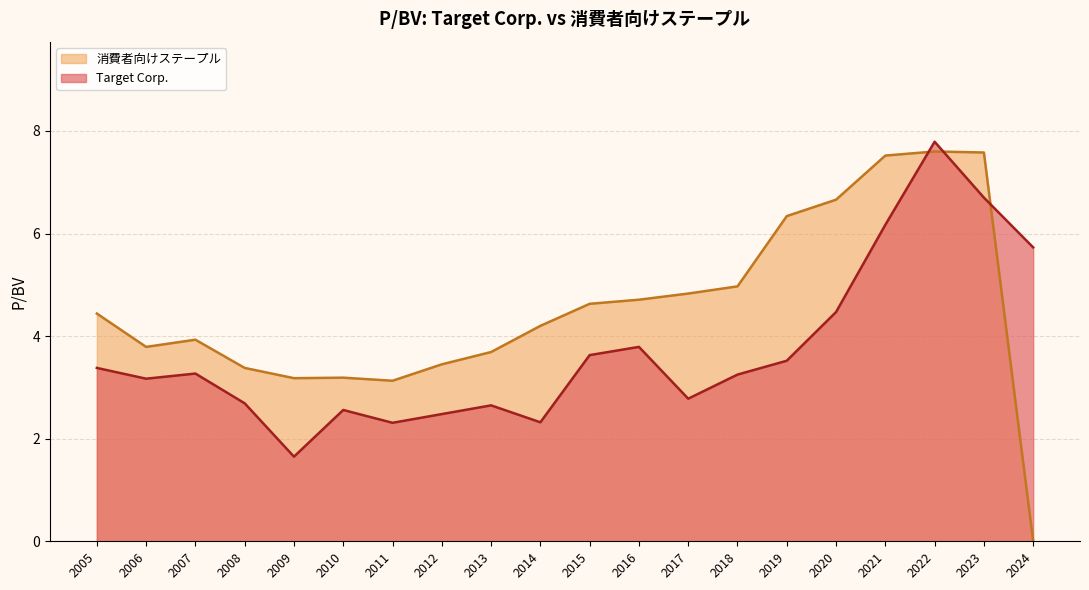

Reading left to right, extract all data points from this chart.

Target Corp.: 2024=5.7	2023=6.7	2022=7.8	2021=6.2	2020=4.5	2019=3.5	2018=3.2	2017=2.8	2016=3.8	2015=3.6	2014=2.3	2013=2.6	2012=2.5	2011=2.3	2010=2.6	2009=1.6	2008=2.7	2007=3.3	2006=3.2	2005=3.4
消費者向けステープル: 2024=0.0	2023=7.6	2022=7.6	2021=7.5	2020=6.7	2019=6.3	2018=5.0	2017=4.8	2016=4.7	2015=4.6	2014=4.2	2013=3.7	2012=3.5	2011=3.1	2010=3.2	2009=3.2	2008=3.4	2007=3.9	2006=3.8	2005=4.4